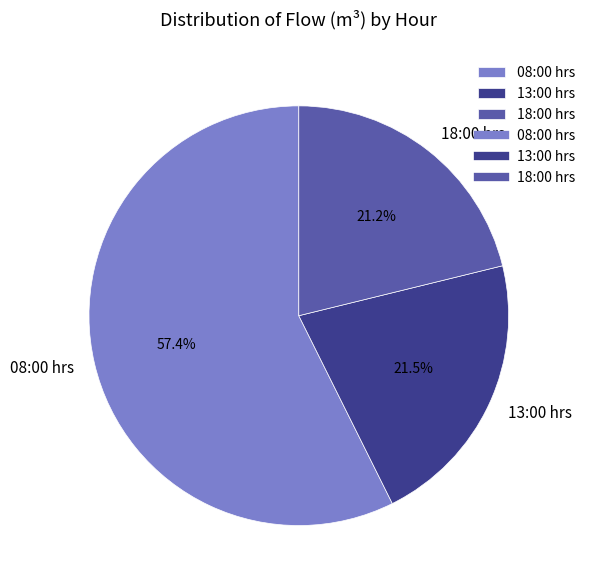

What portion of the pie excludes 13:00 hrs?

78.5%